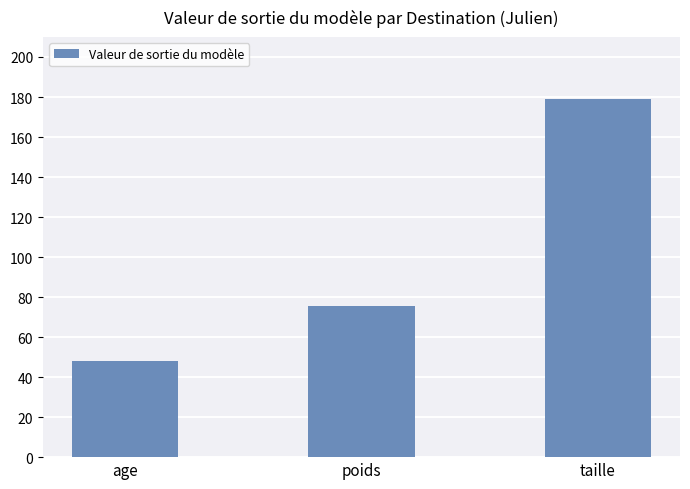

What is the minimum value shown in the chart?

47.9